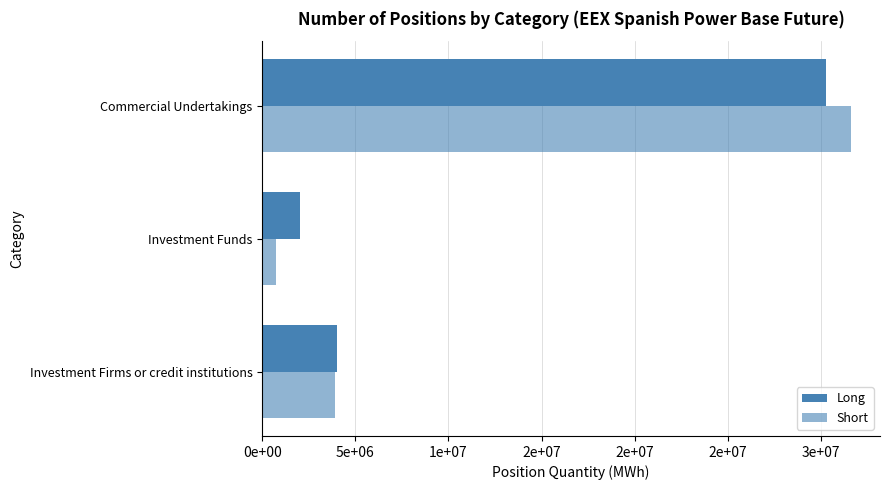

Which series has the widest spread of values?

Short